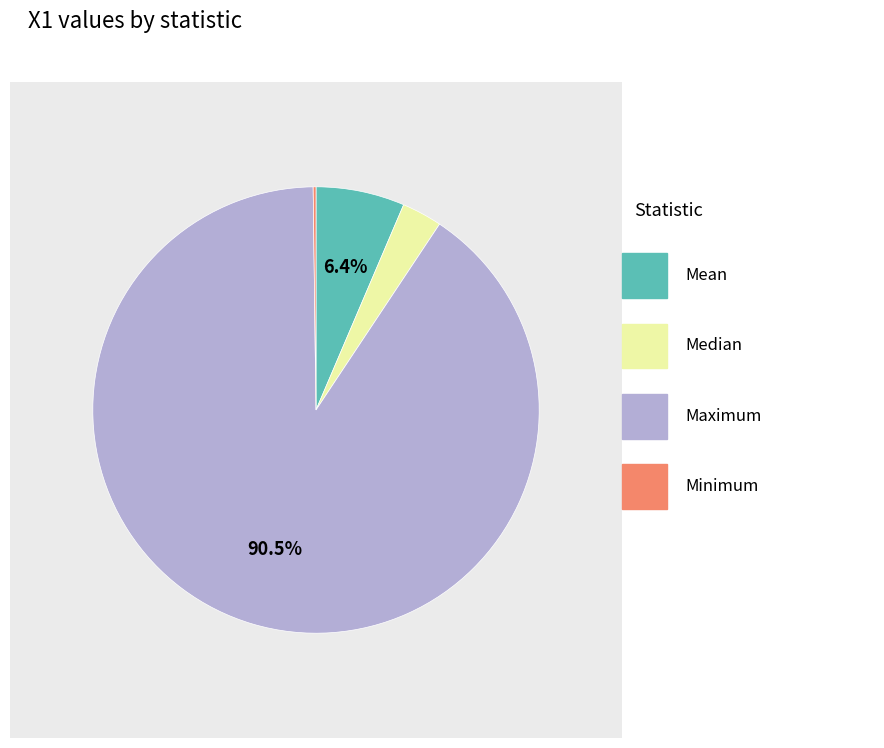

Is there a majority slice in this chart?

Yes